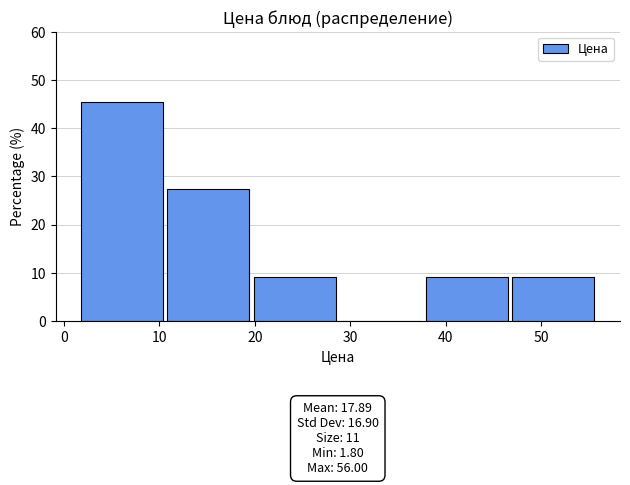

Which range on the x-axis has the tallest bar?

2 to 11